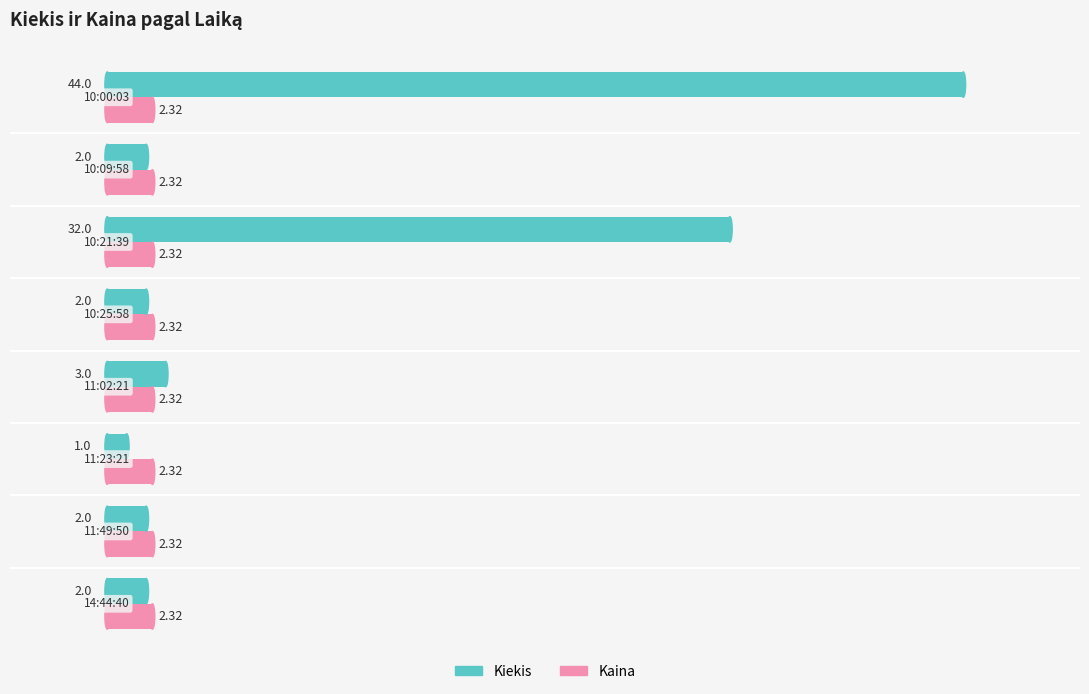

What are all the series names shown in the legend?

Kiekis, Kaina